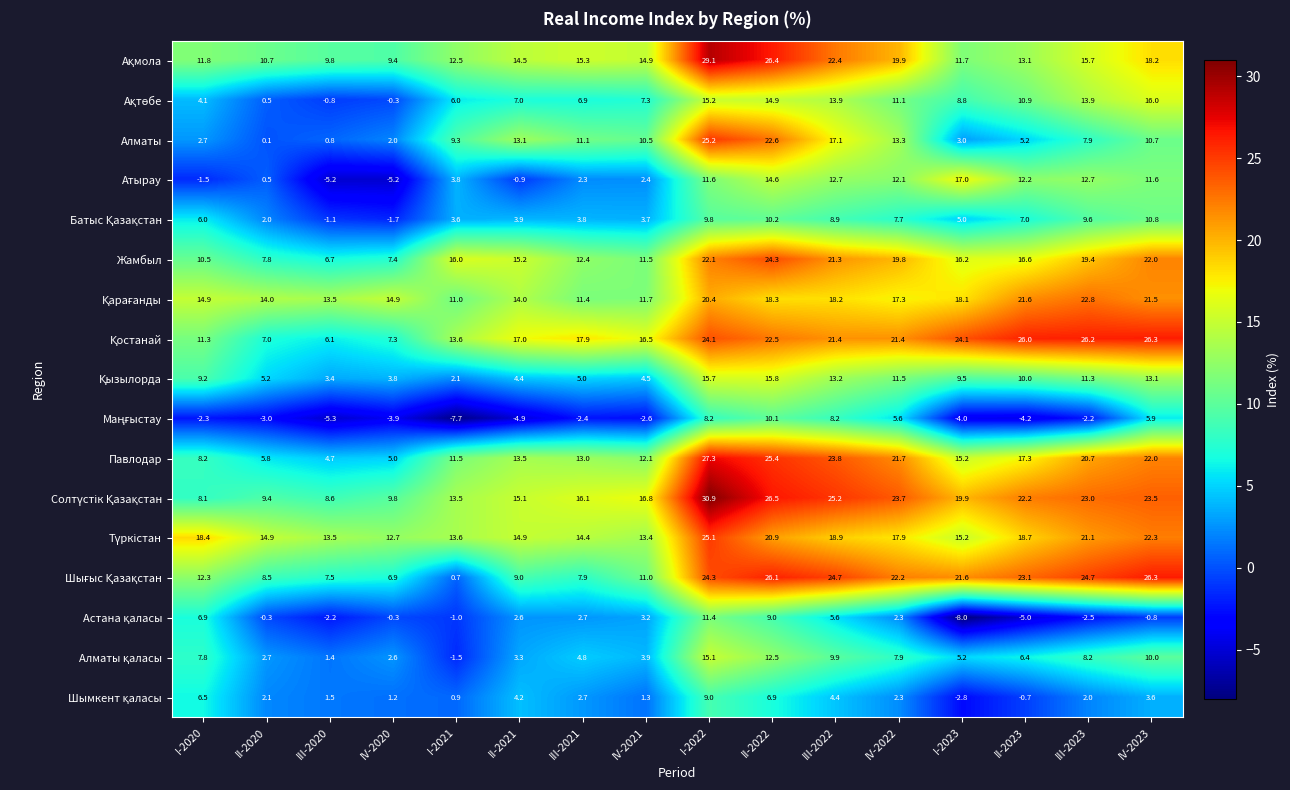

What is the maximum value shown in the chart?

30.9